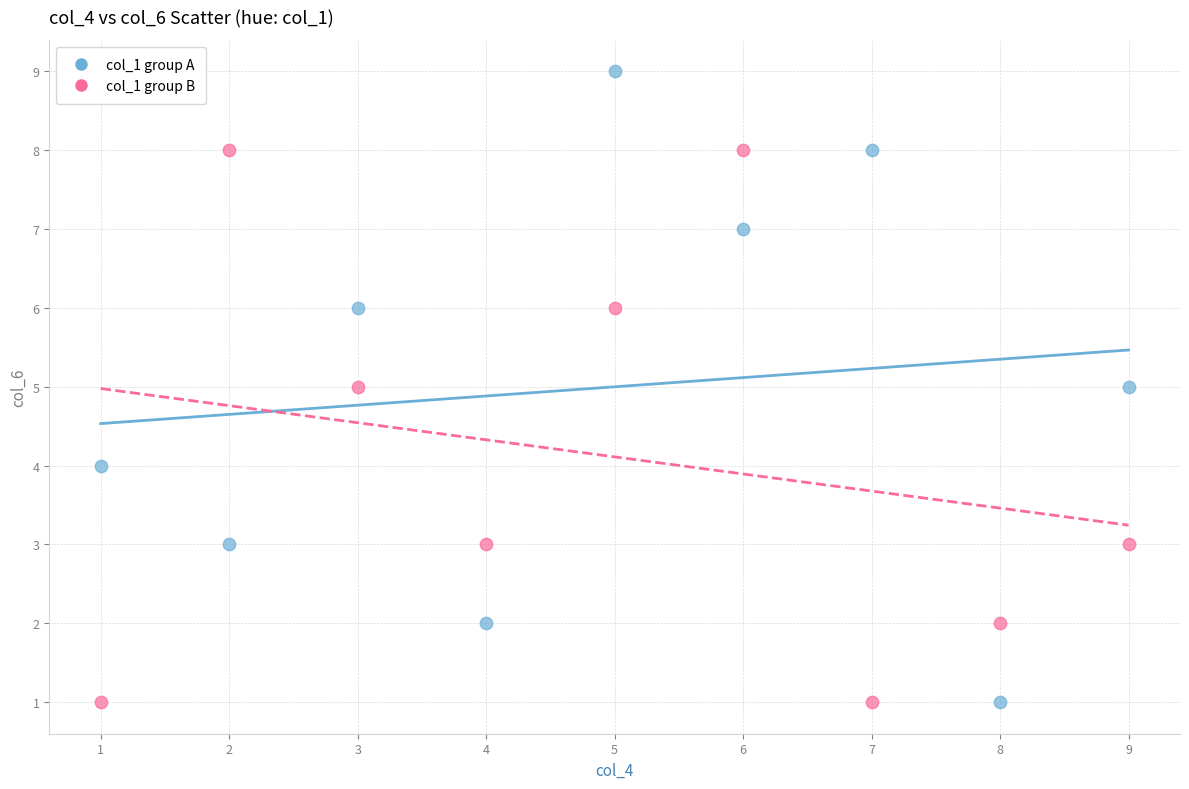

What are all the series names shown in the legend?

col_1 group A, col_1 group B